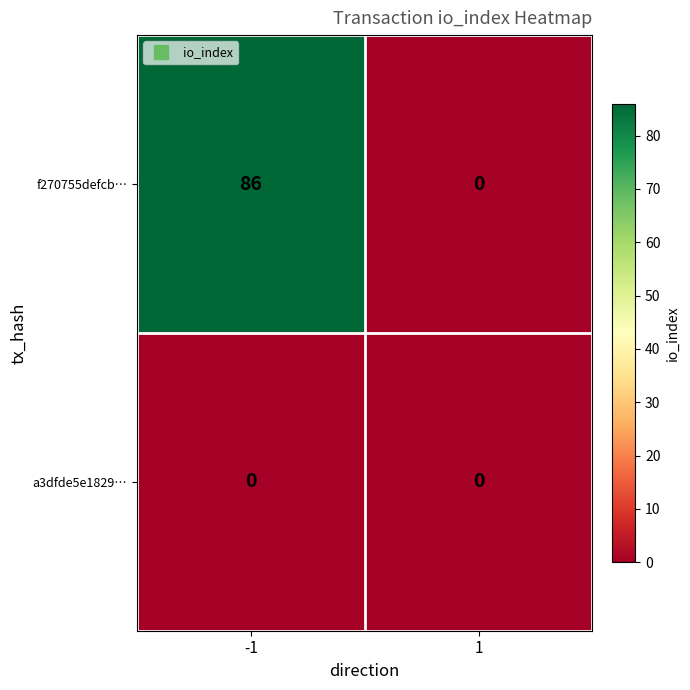

What is the difference between the f270755defcb… values at -1 and 1?

86